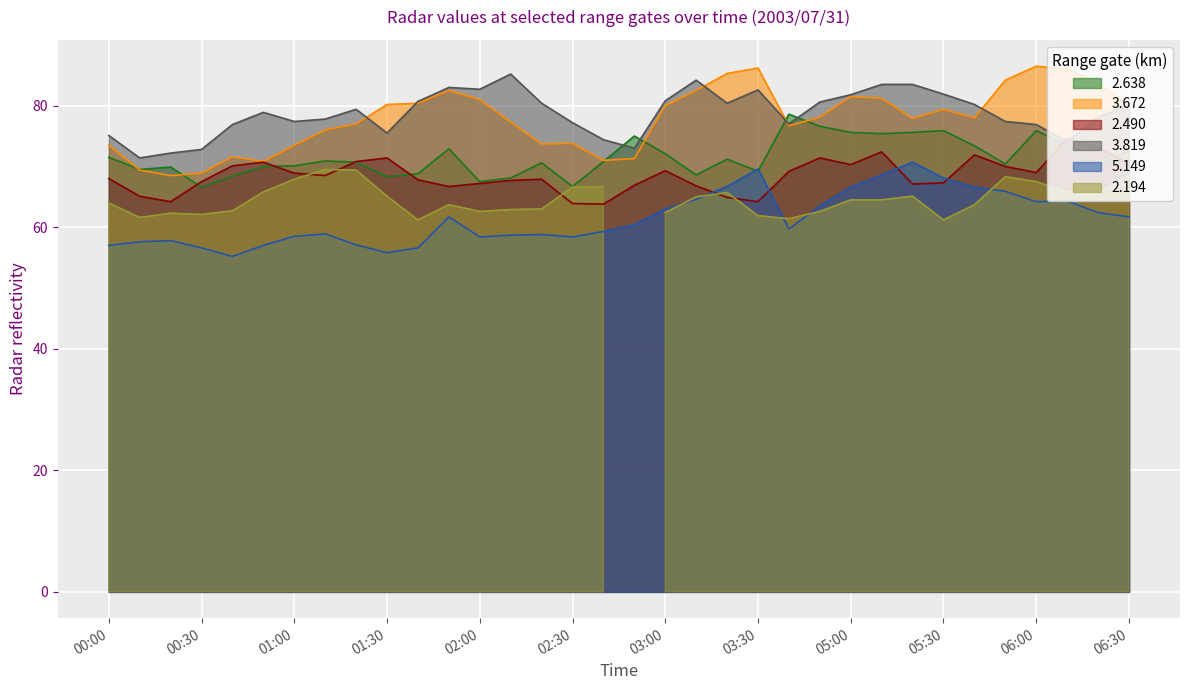

Is it true that 2.490 equals 70.5 at 06:30?

True